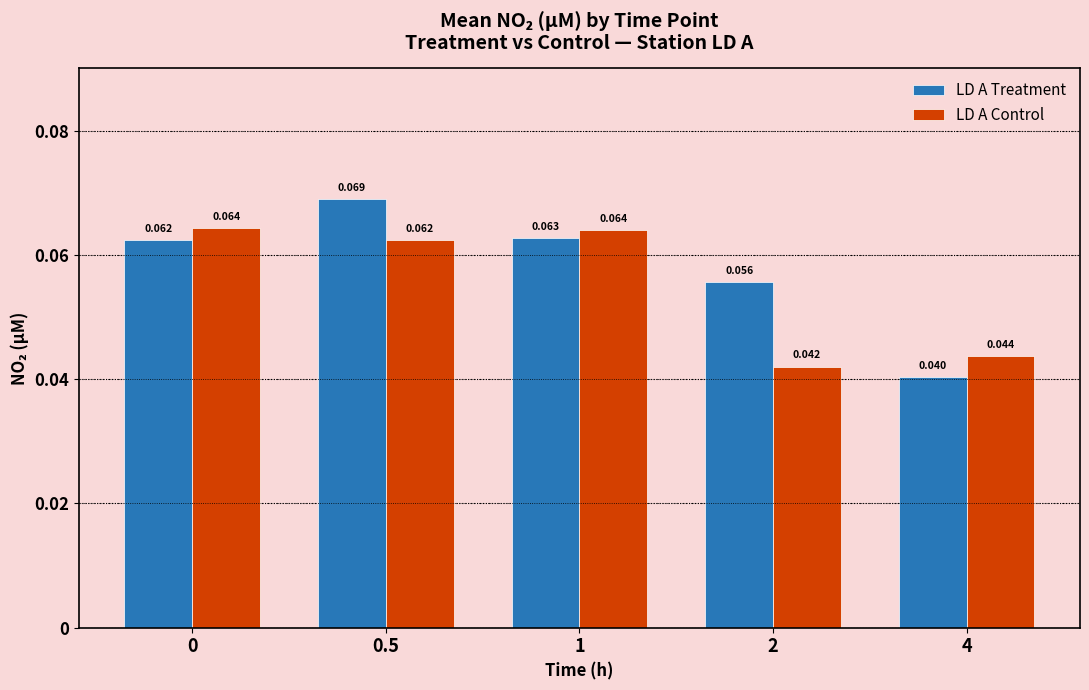

At which label is LD A Treatment closest to 0?

4